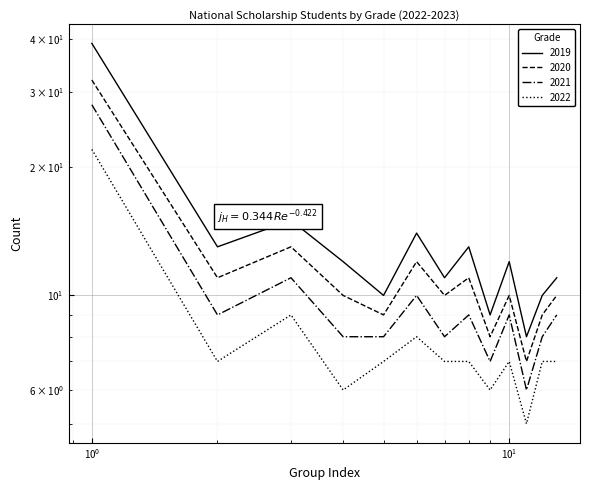

Where is 2021 nearest to the value 17?

3